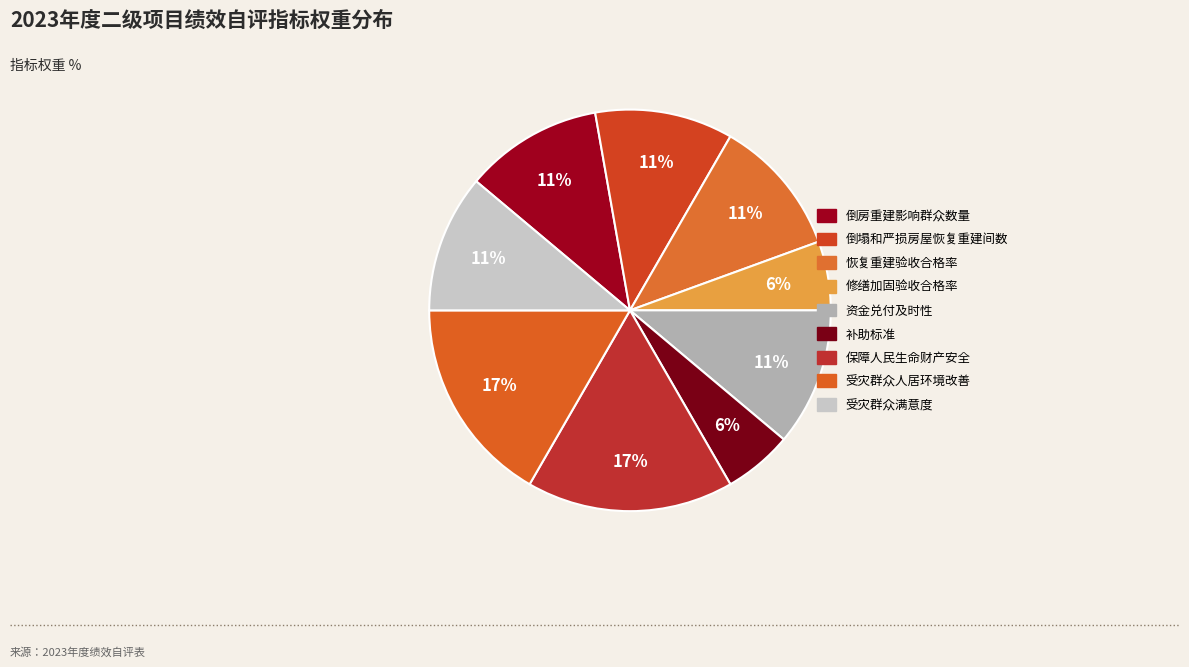

Do 补助标准 and 倒房重建影响群众数量 together represent more than half of the pie?

No